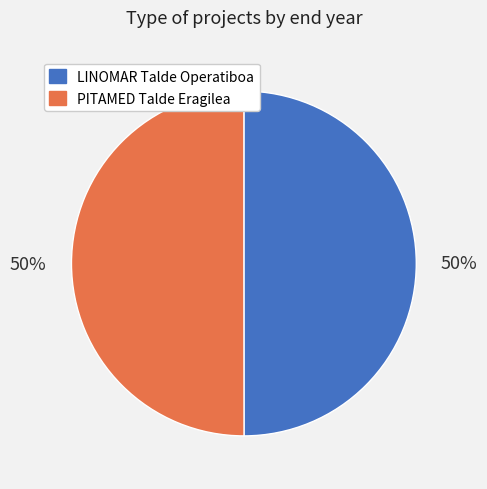

To the nearest percent, what percentage of the pie is PITAMED Talde Eragilea?

50%